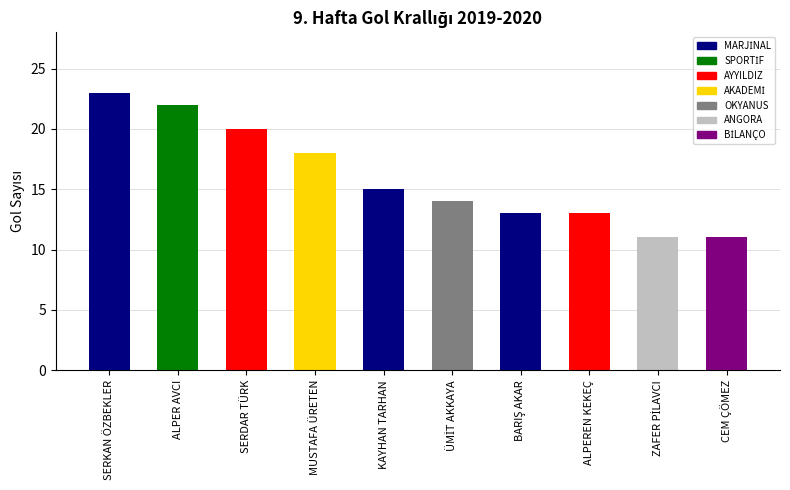

What is the average value?

16